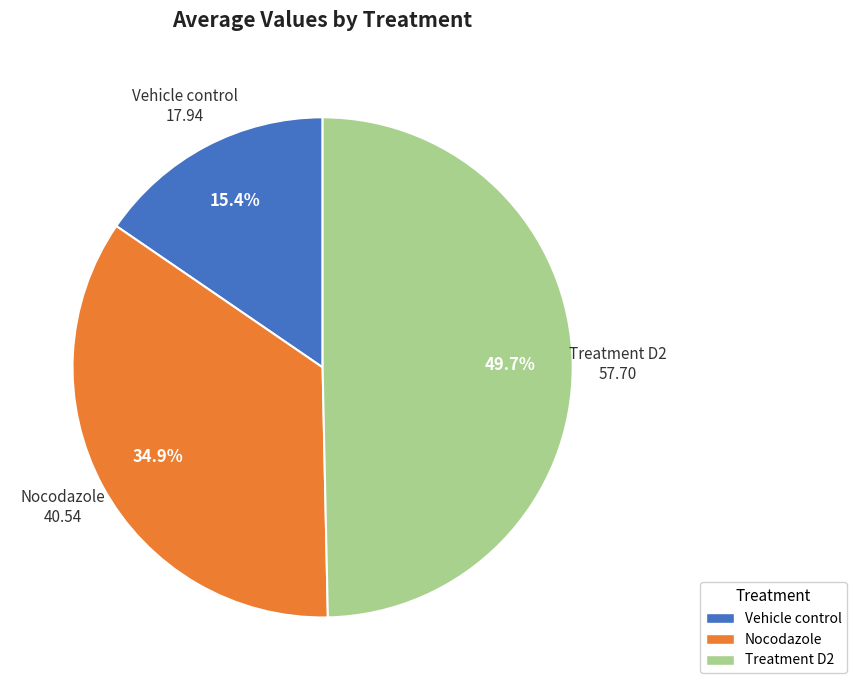

The Nocodazole slice represents 23% of the pie. True or false?

False